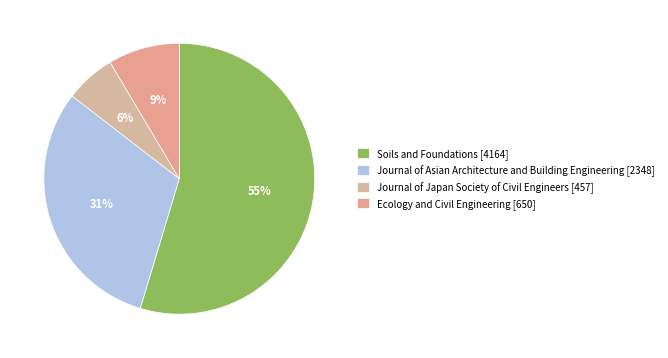

Rank the categories by value from lowest to highest.

Journal of Japan Society of Civil Engineers, Ecology and Civil Engineering, Journal of Asian Architecture and Building Engineering, Soils and Foundations